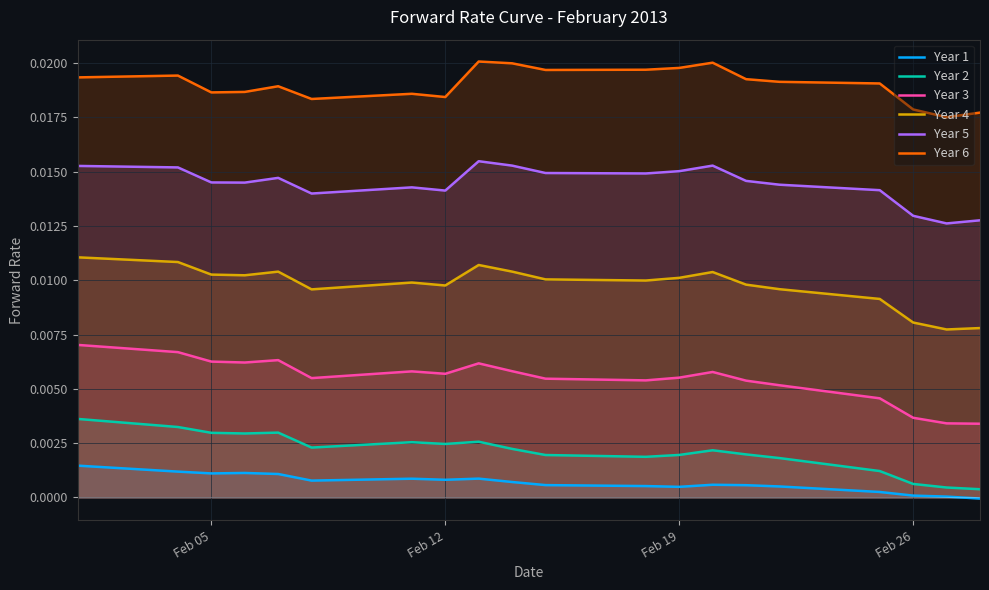

Which series has the largest total across all categories?

Year 6